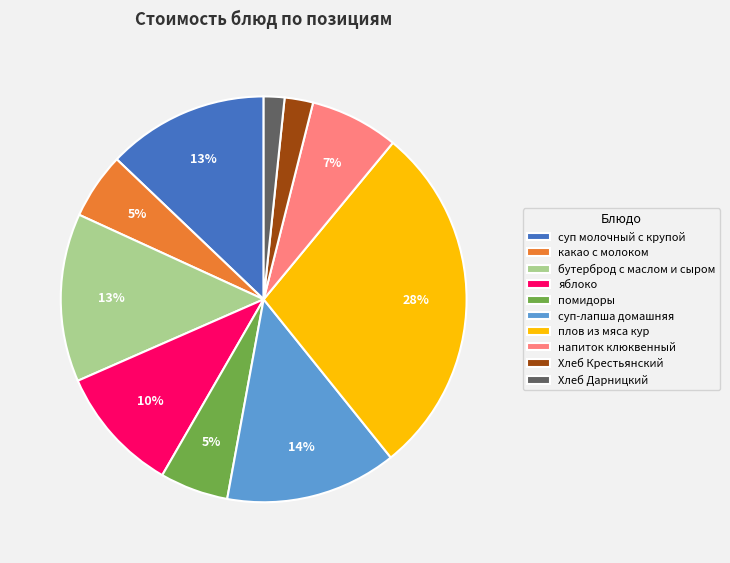

Is there any slice that represents more than half of the pie?

No